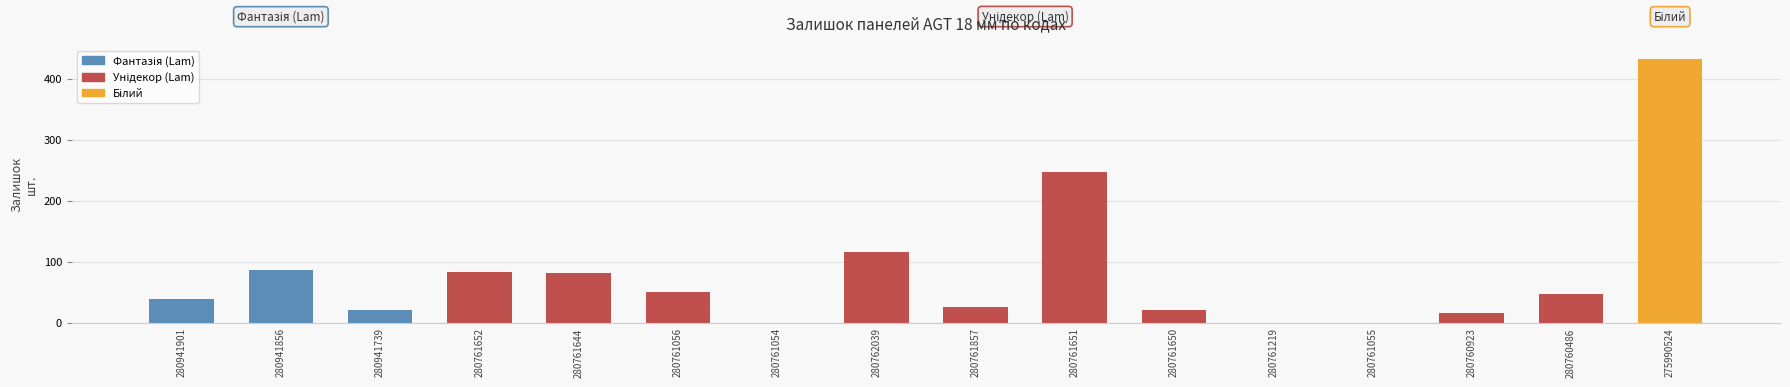

At which label is the value closest to 216?

280761651